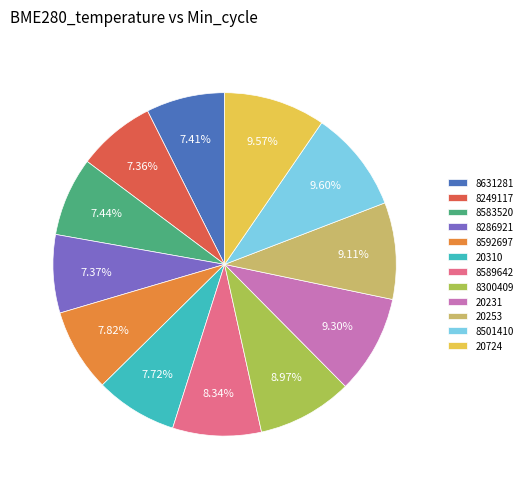

Does any single category account for the majority?

No